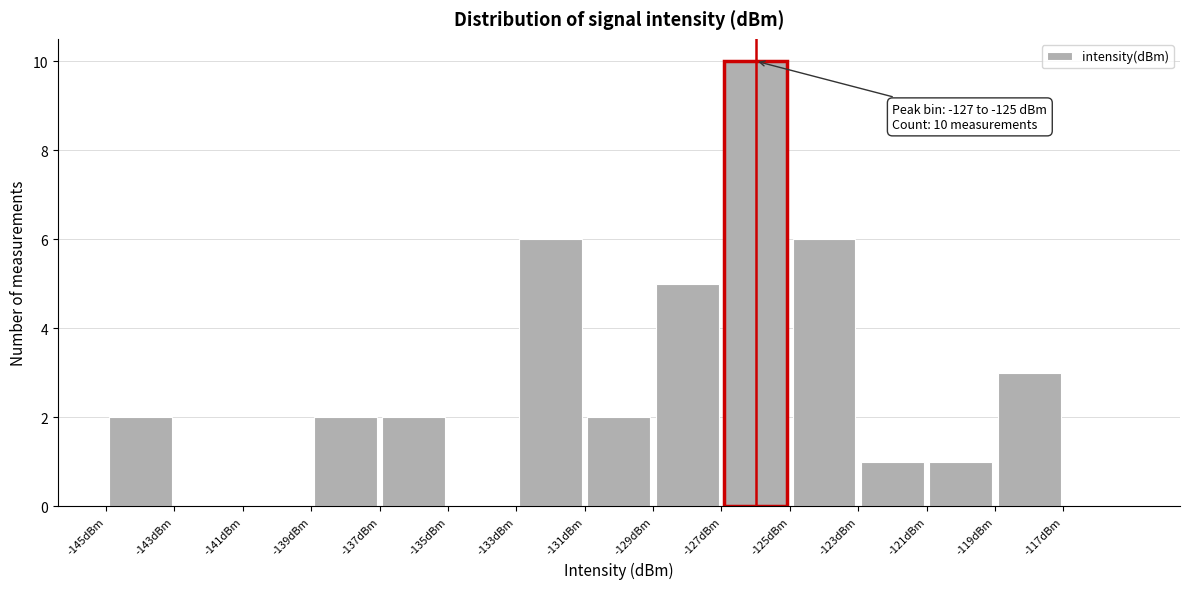

Over which range of the x-axis is the bar tallest?

-127 to -125